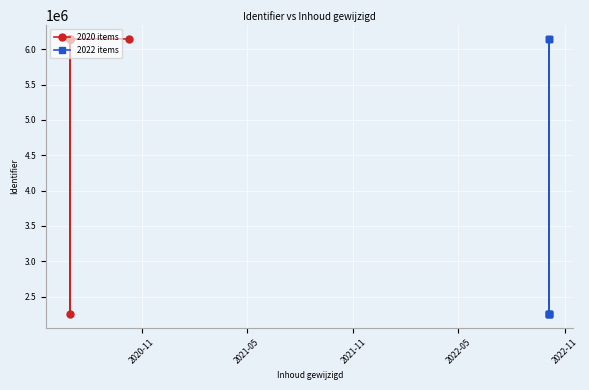

What is the difference between the maximum and minimum values?

3895920